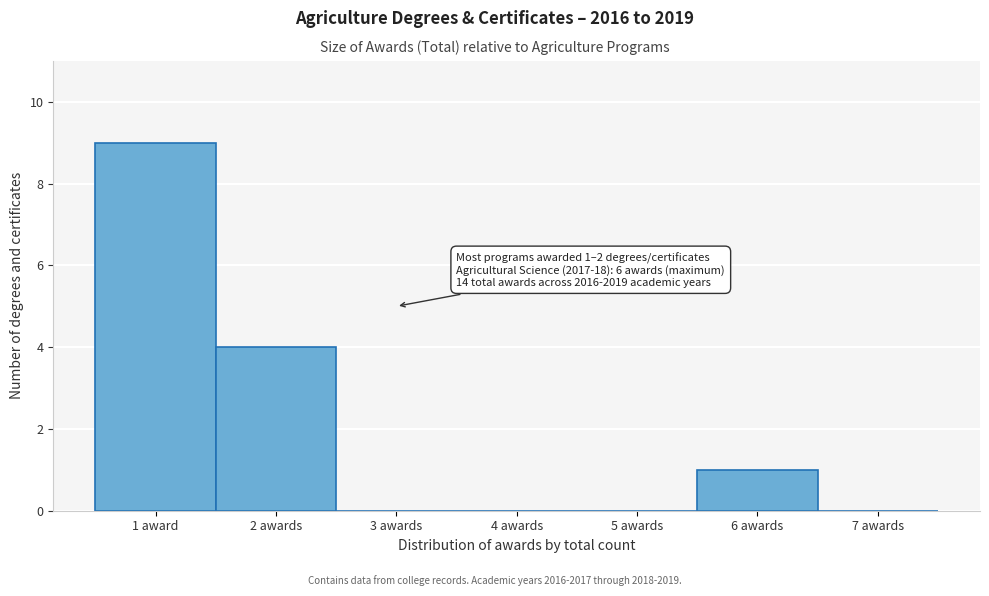

Reading left to right, what are all the values shown in this chart?

1 award=9	2 awards=4	3 awards=0	4 awards=0	5 awards=0	6 awards=1	7 awards=0